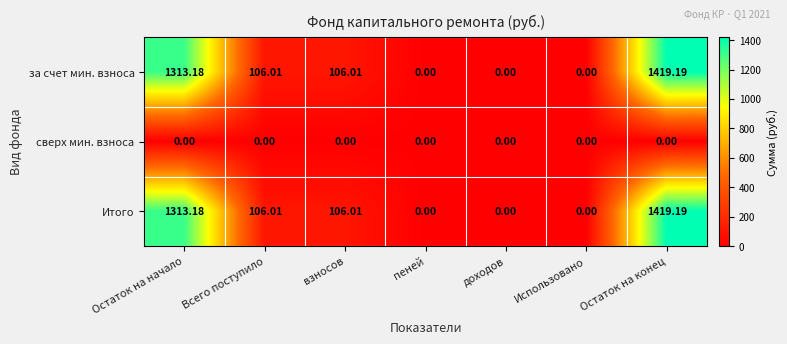

Where does the за счет мин. взноса series first go above 106?

Остаток на начало